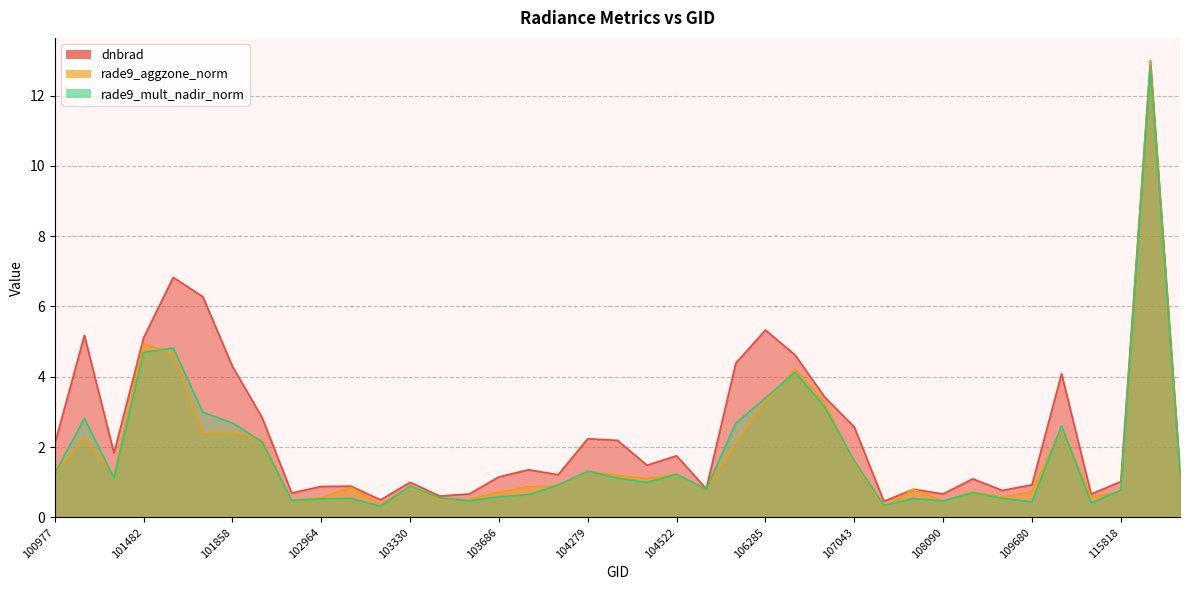

How many values in the rade9_aggzone_norm series are below 1?

19